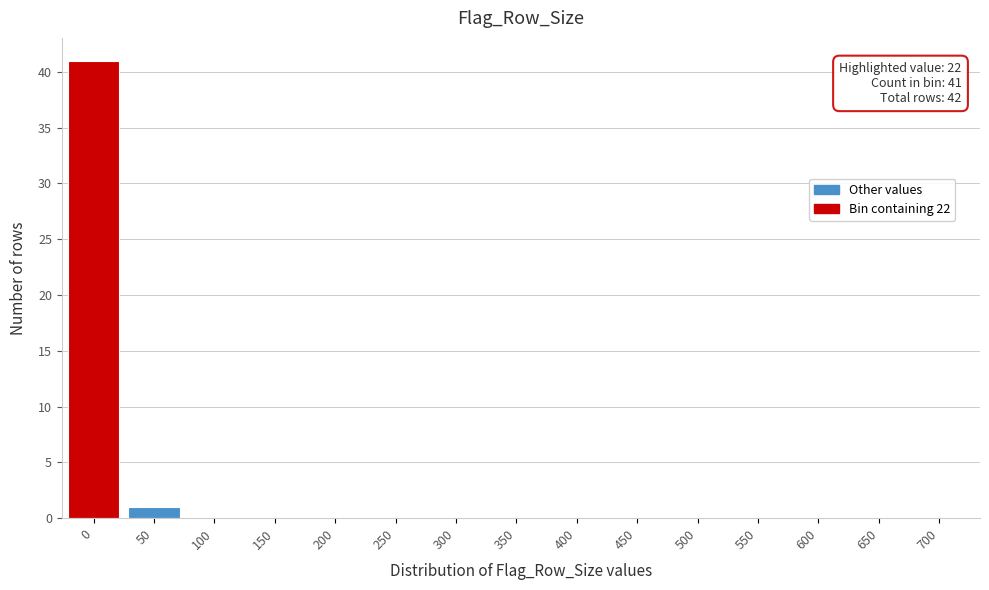

Reading right to left, what are all the values shown in this chart?

700=0	650=0	600=0	550=0	500=0	450=0	400=0	350=0	300=0	250=0	200=0	150=0	100=0	50=1	0=41